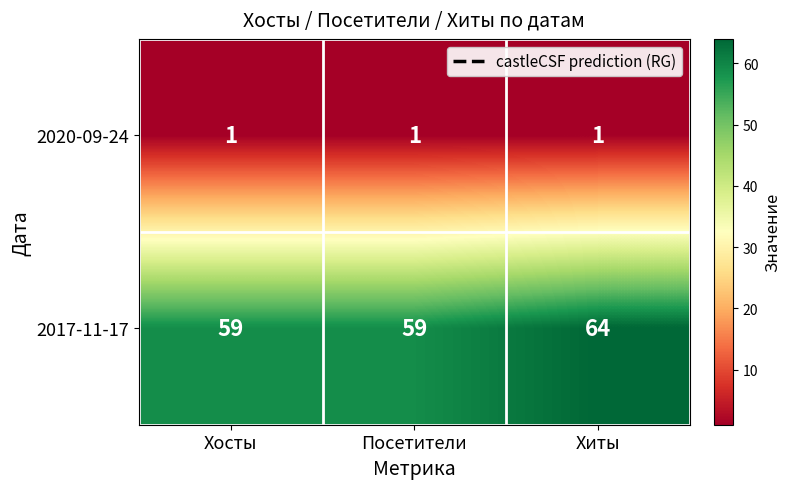

Reading left to right, what are all the values shown in this chart?

2020-09-24: 1	1	1
2017-11-17: 59	59	64